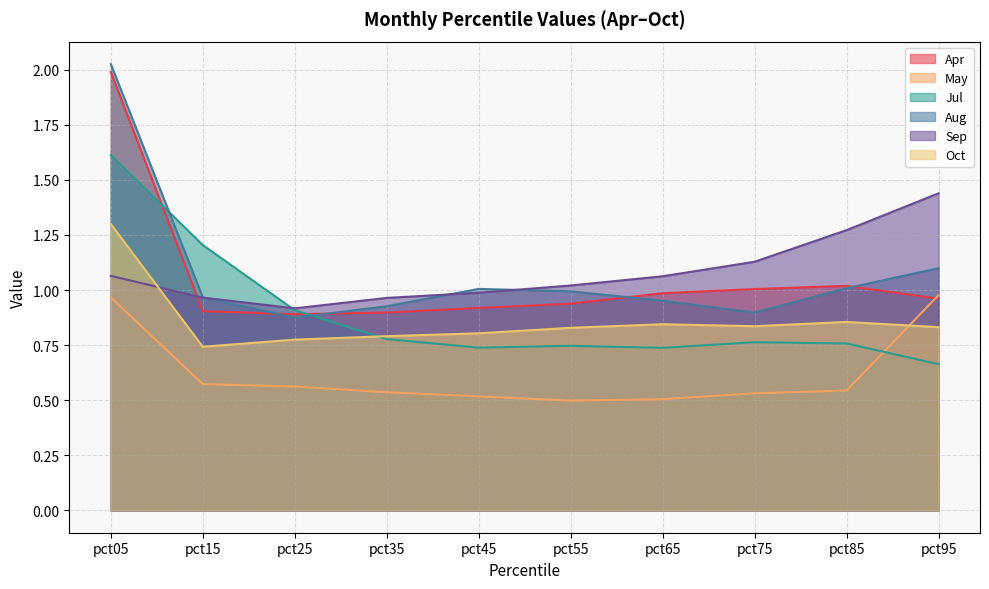

Is the value of Oct at pct45 greater than the value of Jul at pct55?

Yes